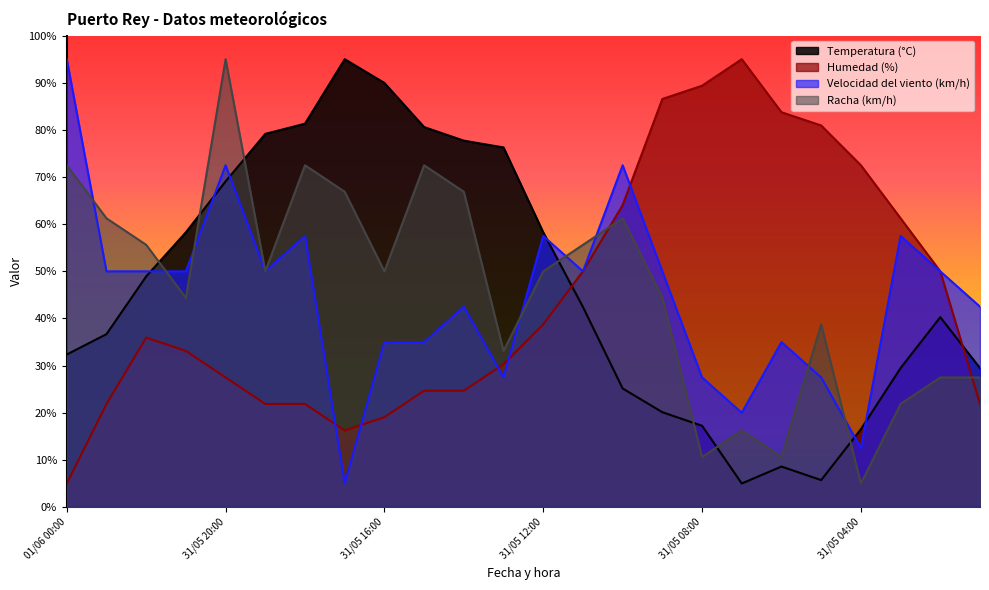

What is the total value across all series at 31/05 15:00?

212.8